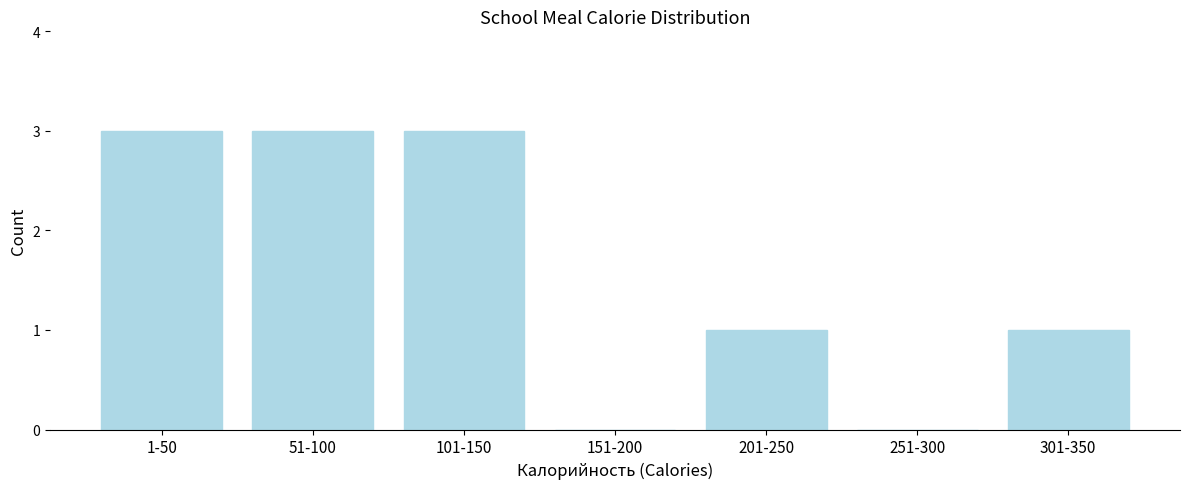

Reading right to left, extract all data points from this chart.

301-350=1	251-300=0	201-250=1	151-200=0	101-150=3	51-100=3	1-50=3